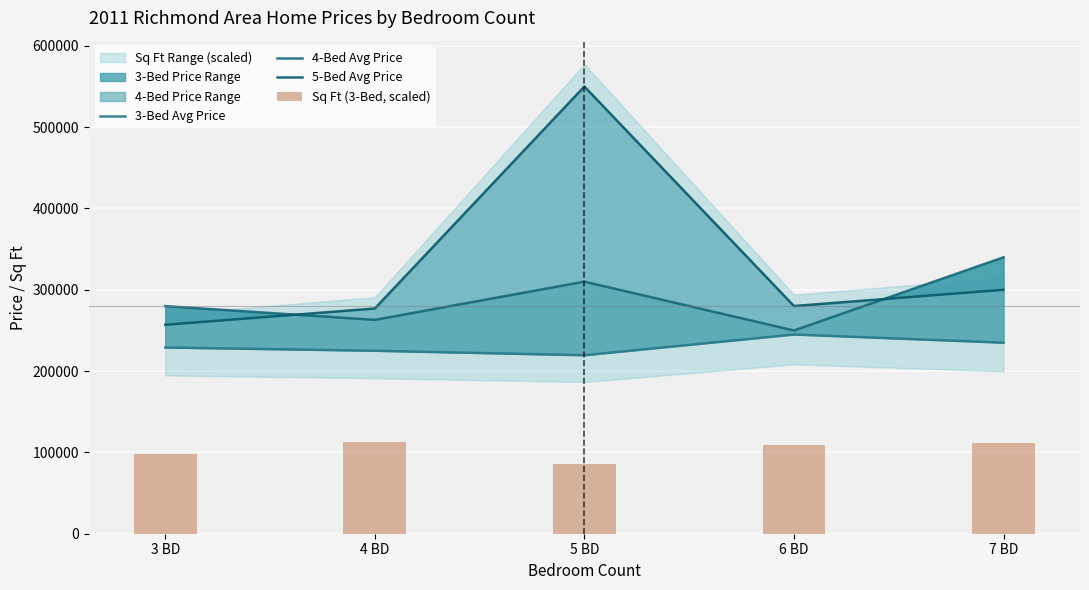

Is it true that 4-Bed Avg Price equals 279900.0 at 3 BD?

True